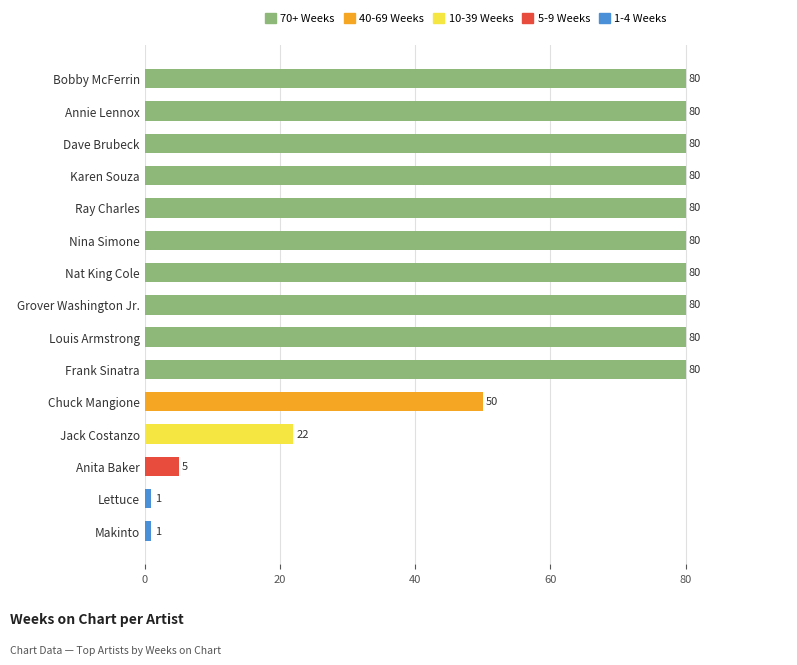

Is it true that the value at Dave Brubeck is 46?

False